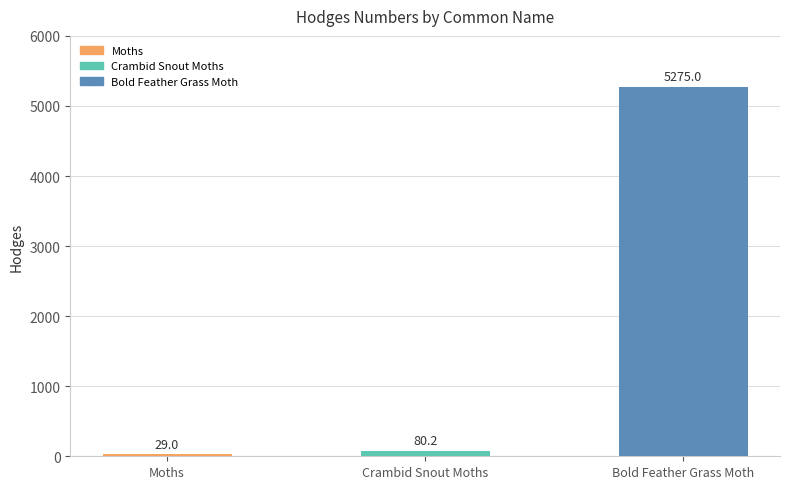

What is the sum of all values?

5384.2